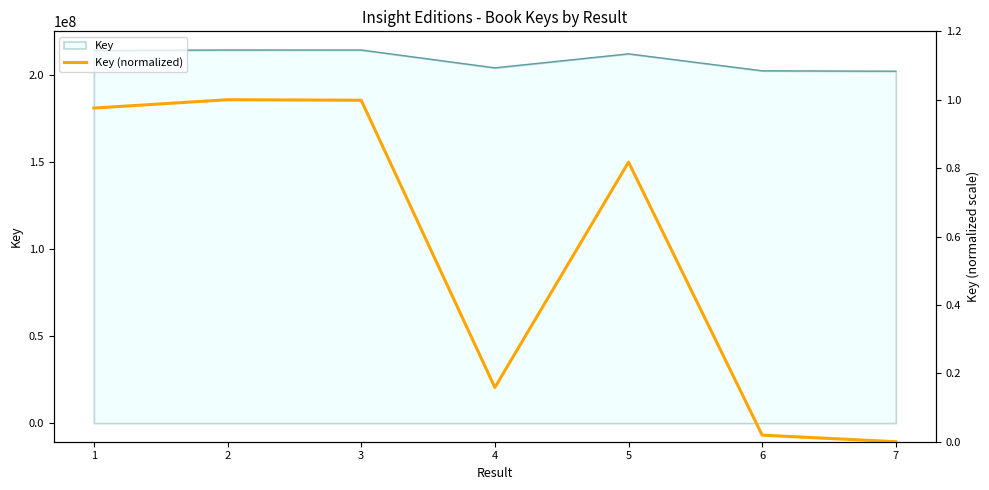

Rank the categories by value from highest to lowest.

2, 3, 1, 5, 4, 6, 7